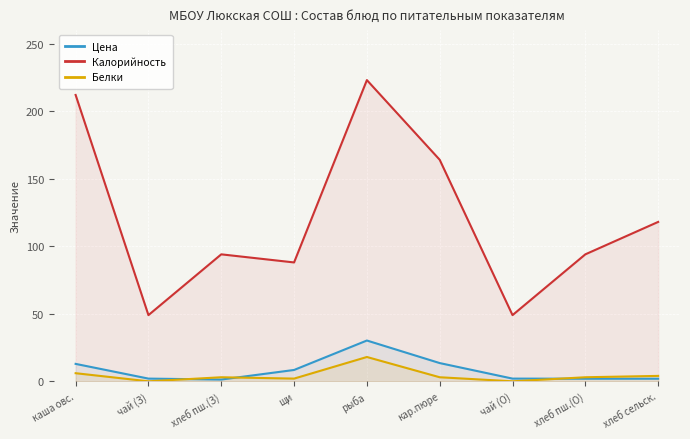

What is the average value of the Цена series?

8.2